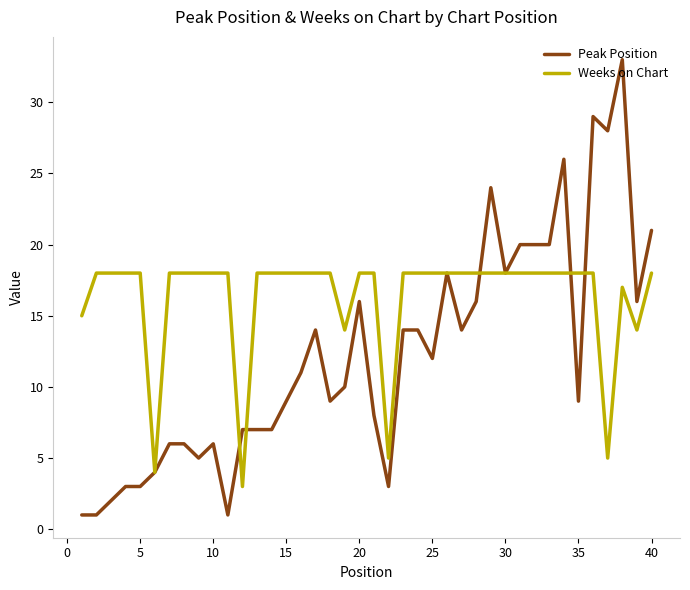

What is the maximum value for Weeks on Chart?

18